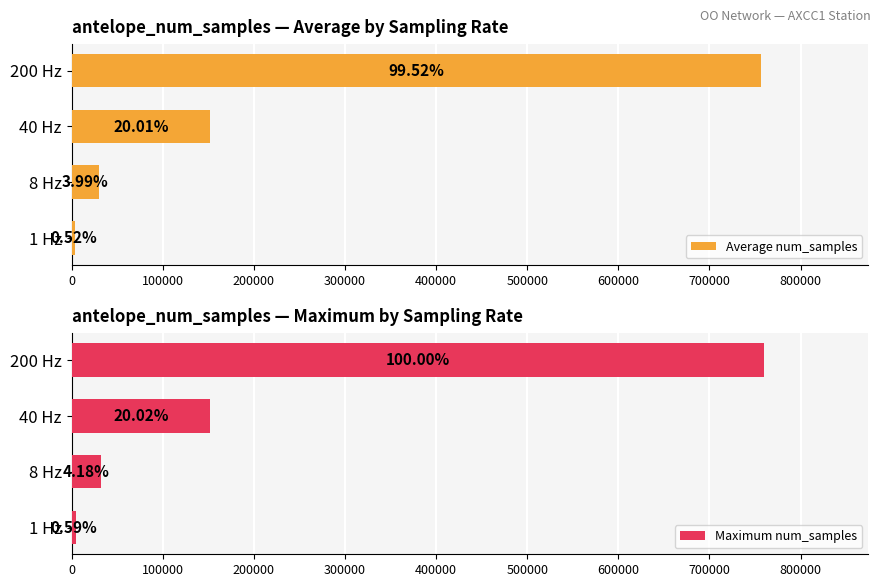

Rank the series by their maximum value, from highest to lowest.

Maximum num_samples, Average num_samples